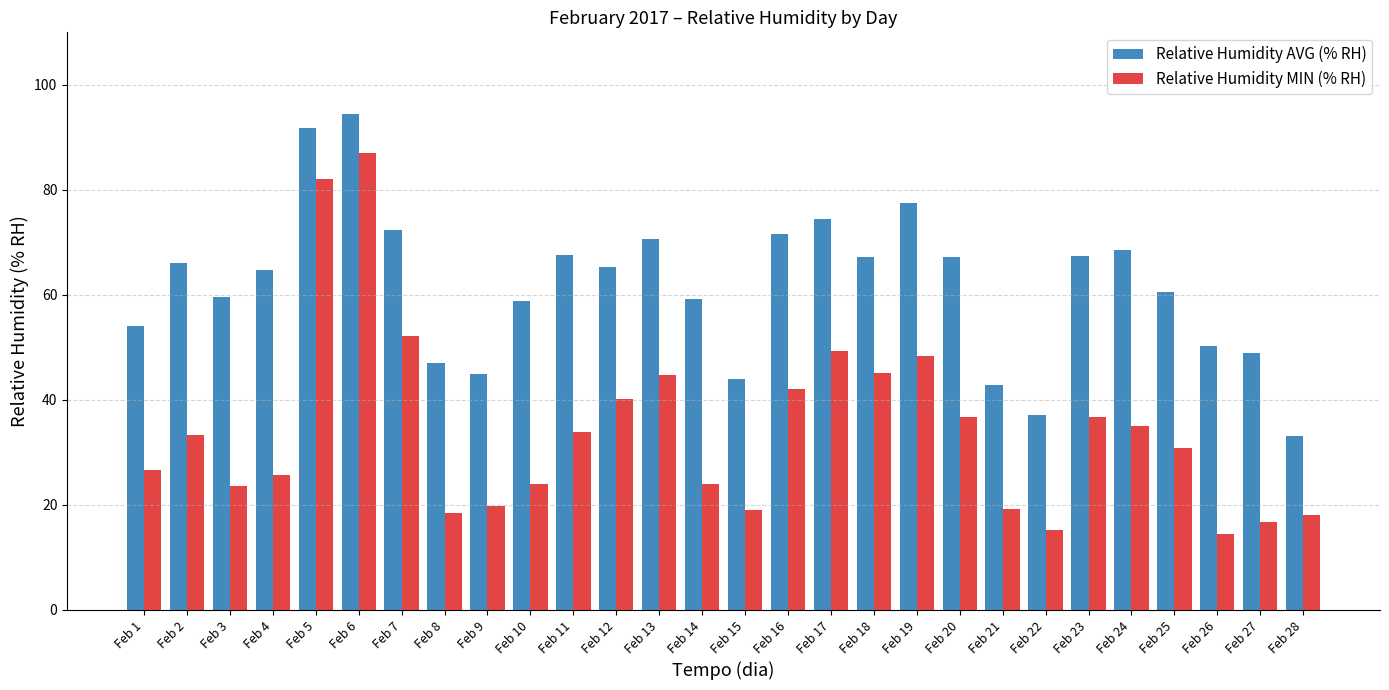

What is the difference between the highest and lowest values at Feb 22?

21.9